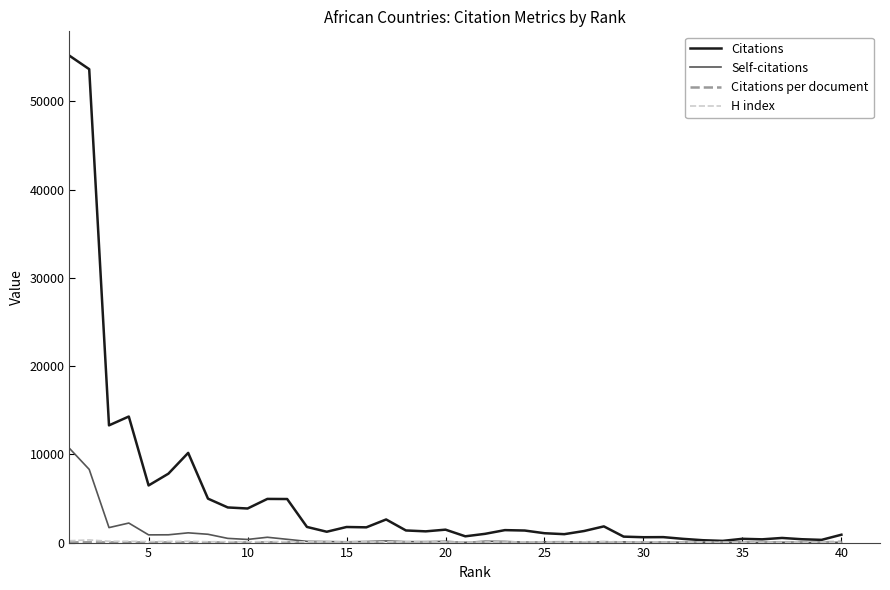

Which series has the widest spread of values?

Citations